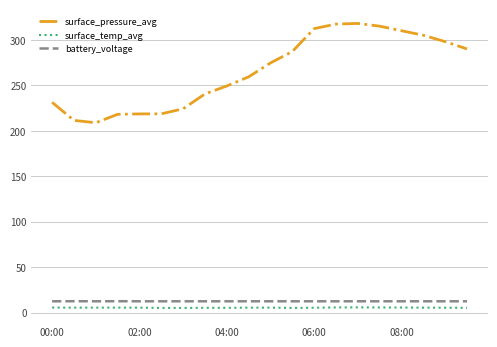

What is the difference between the maximum and minimum values in the surface_pressure_avg series?

109.2